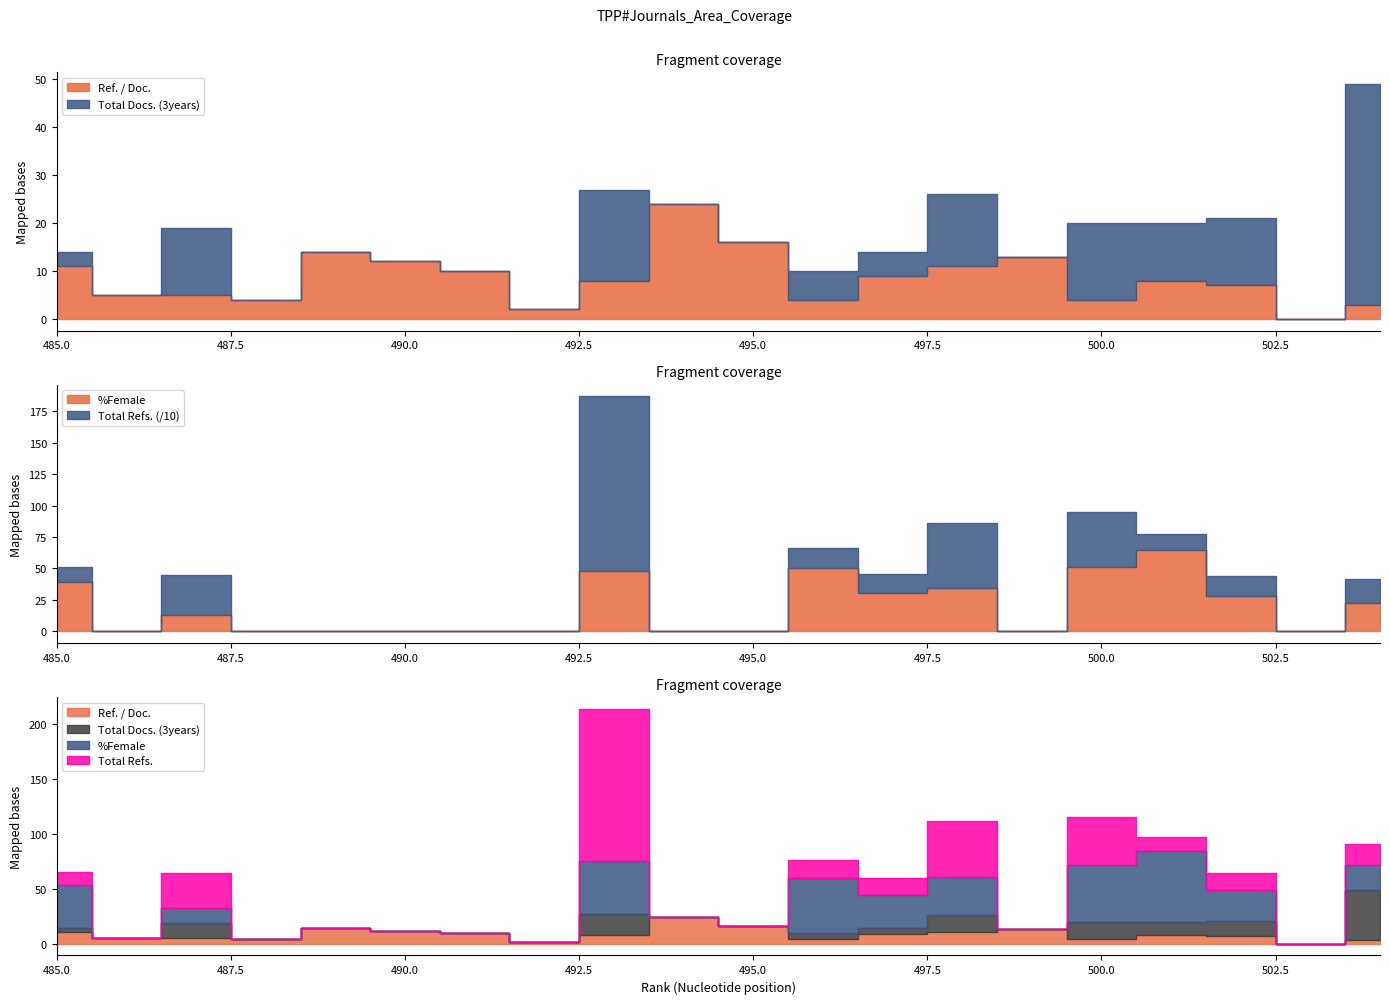

How many lines are shown in the chart?

4